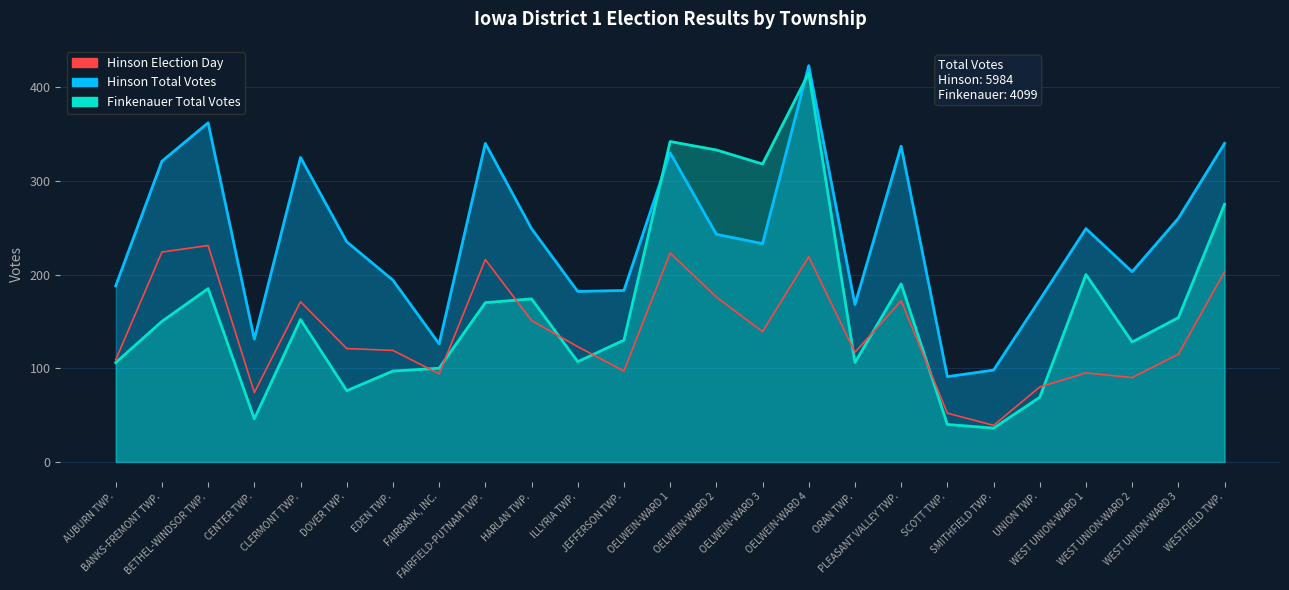

What is the average value?

138